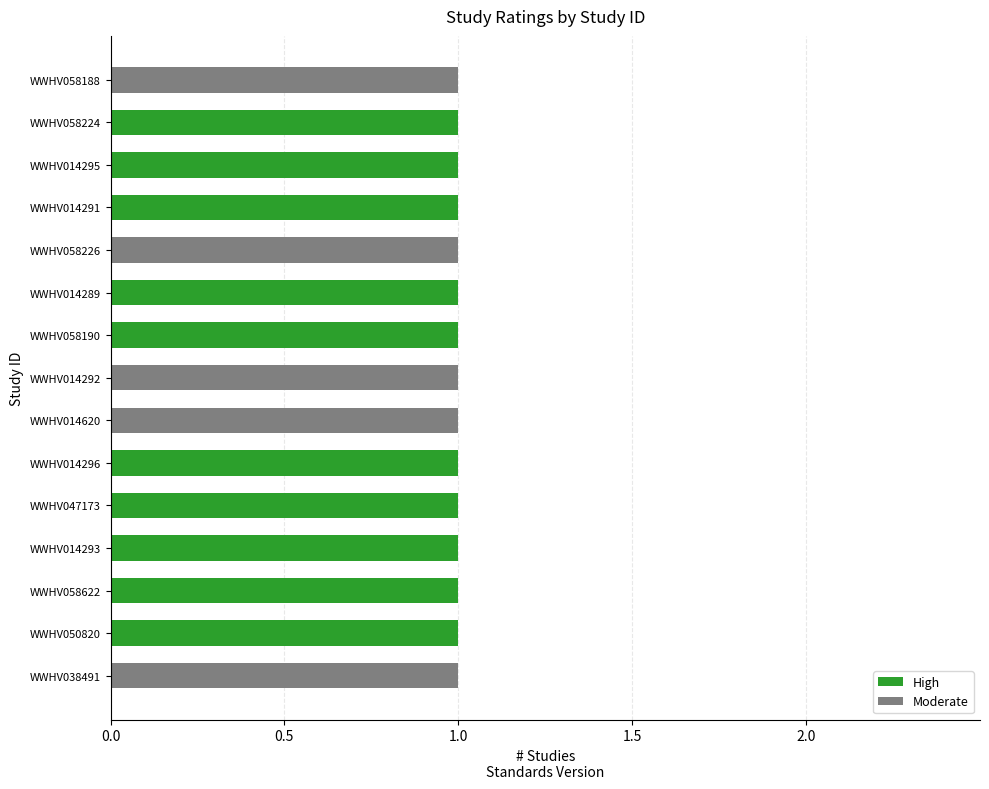

What is the average value of the High series?

1